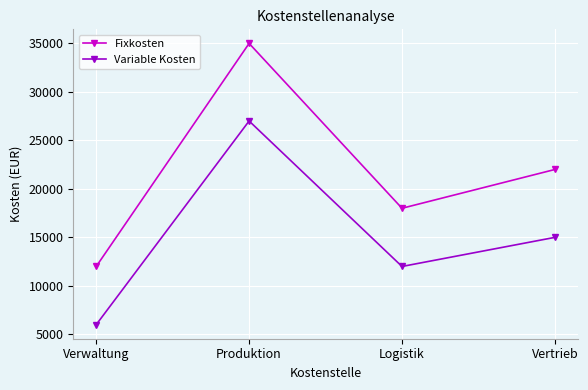

What is the spread (max minus min) of values at Verwaltung?

6000